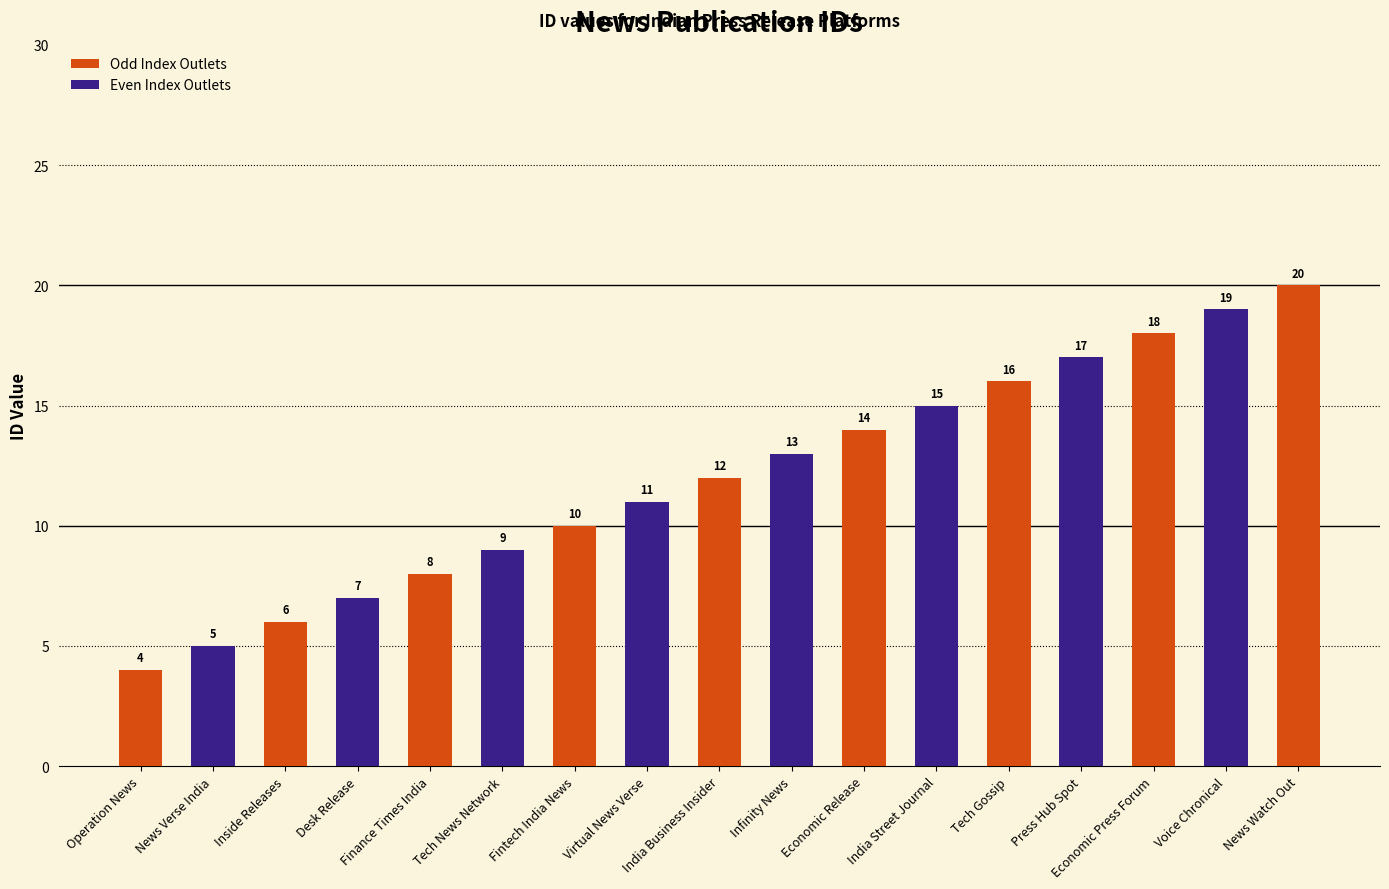

How many data points are above 12?

8